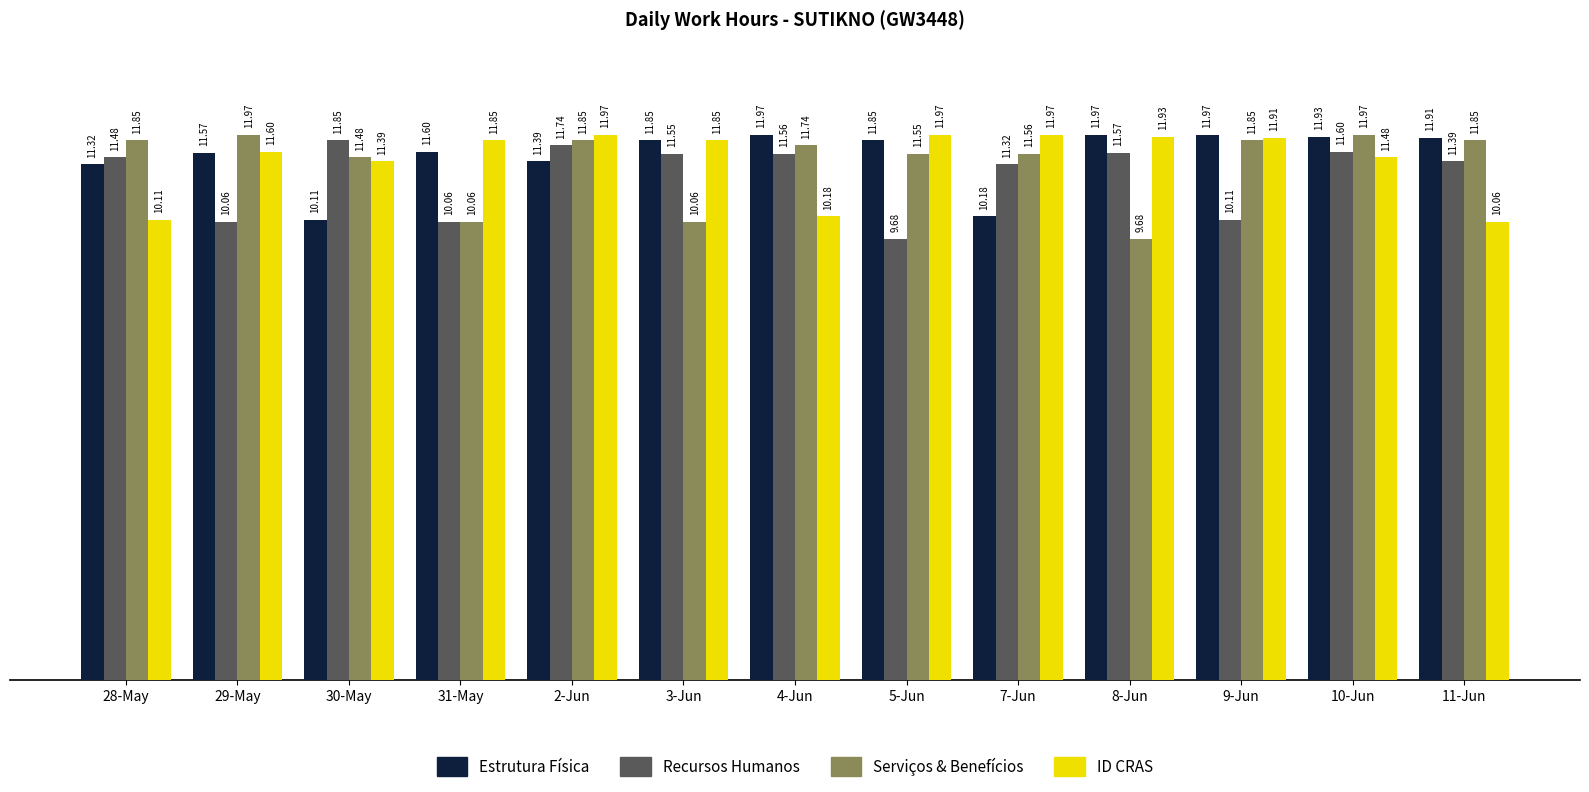

The value of Serviços & Benefícios at 11-Jun is 17.0. True or false?

False